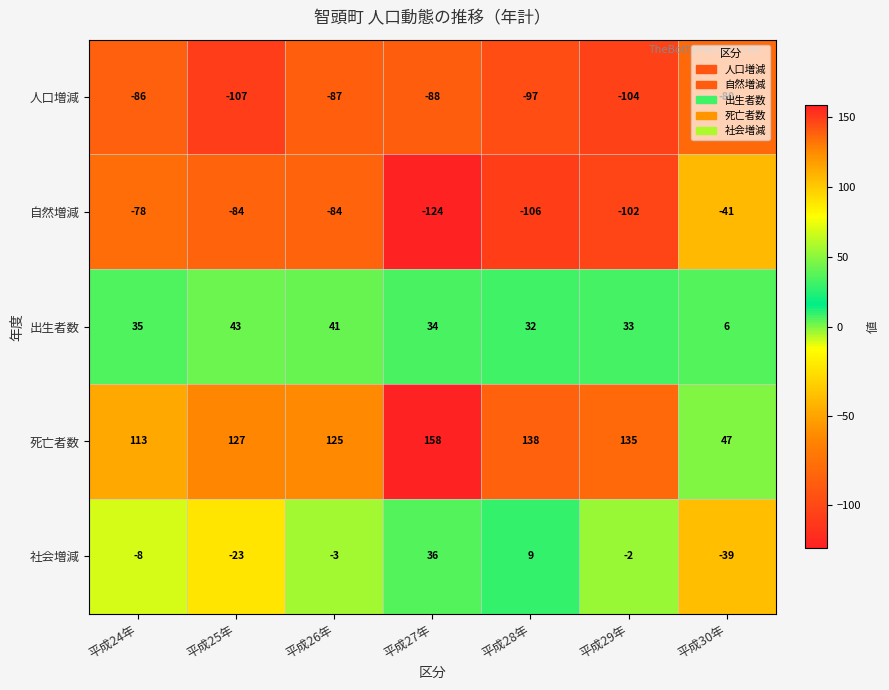

What is the approximate value of 人口増減 at 平成27年?

-88